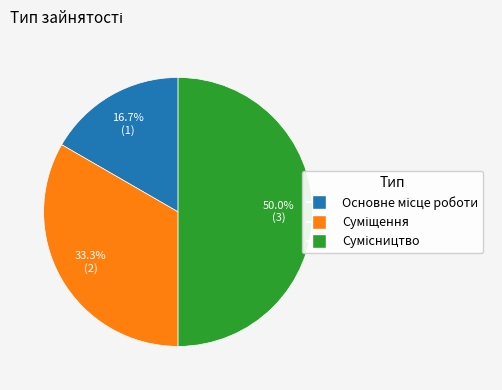

What is the change in value from Суміщення to Сумісництво?

+1